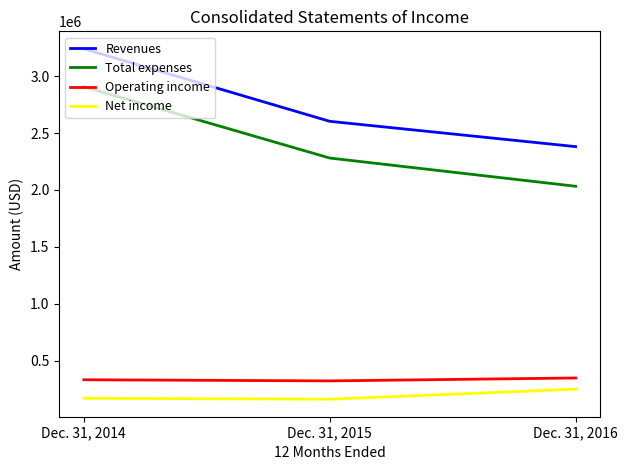

What is the difference between the Revenues values at Dec. 31, 2015 and Dec. 31, 2014?

636560